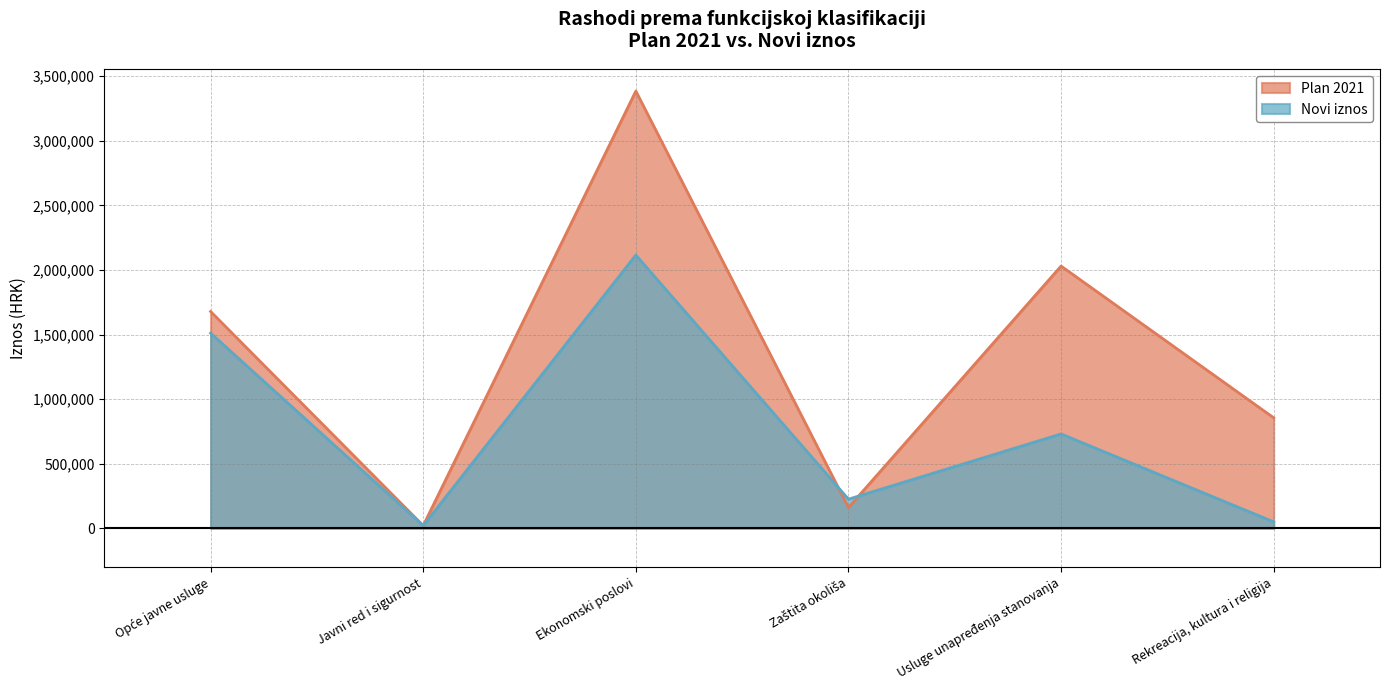

How many interior local peaks does the Plan 2021 series have?

2